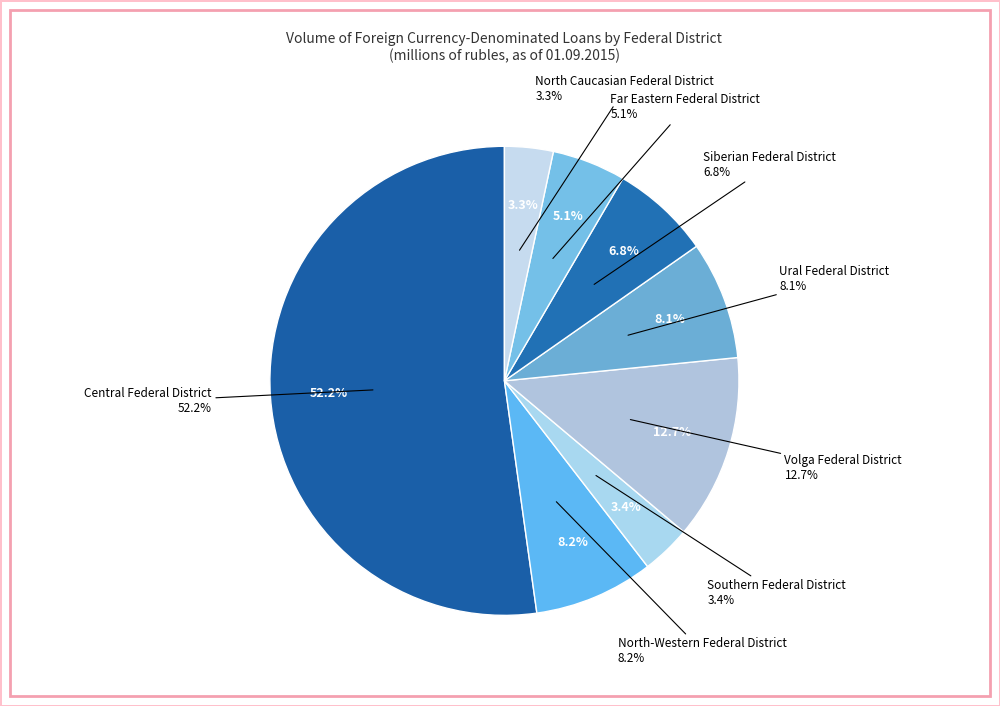

Does Central Federal District account for over 50% of the chart?

Yes